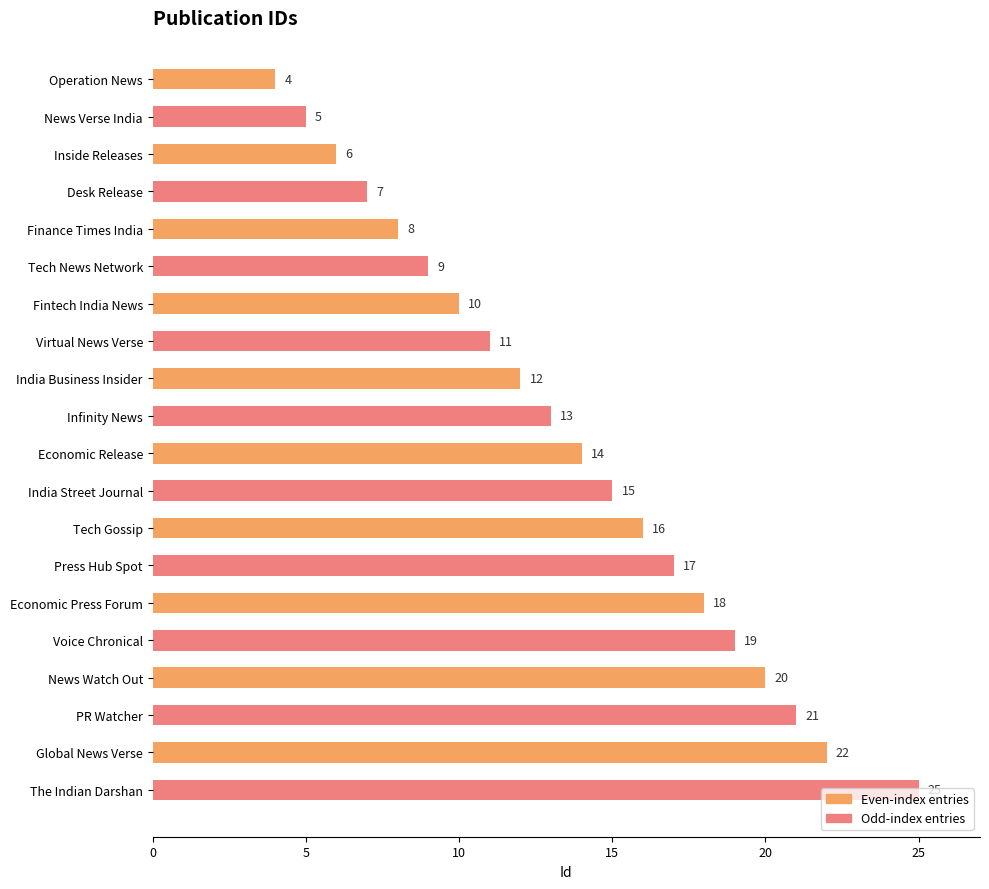

Are the bars horizontal?

Yes